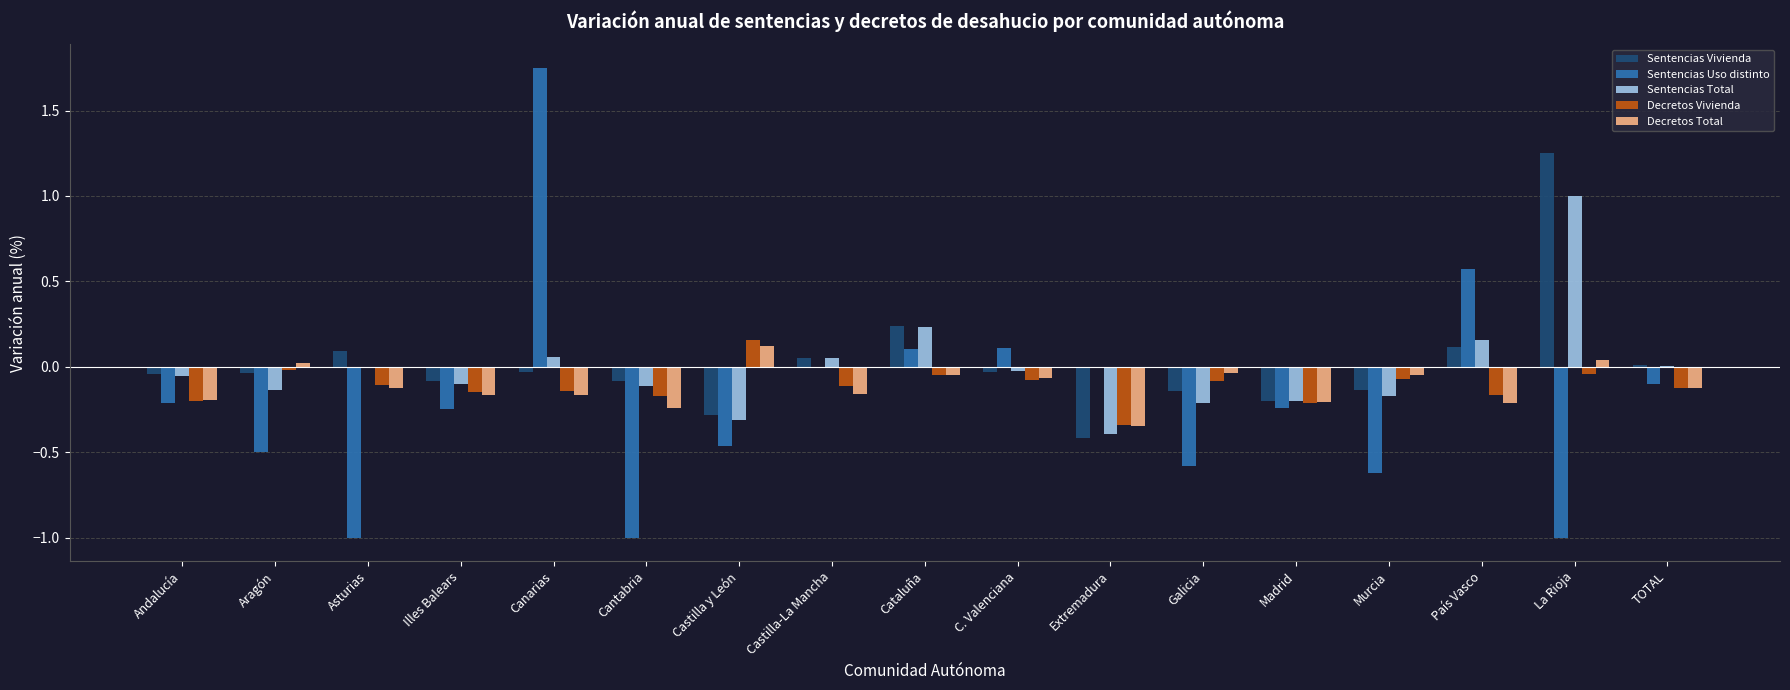

Count the number of categories in the chart.

17